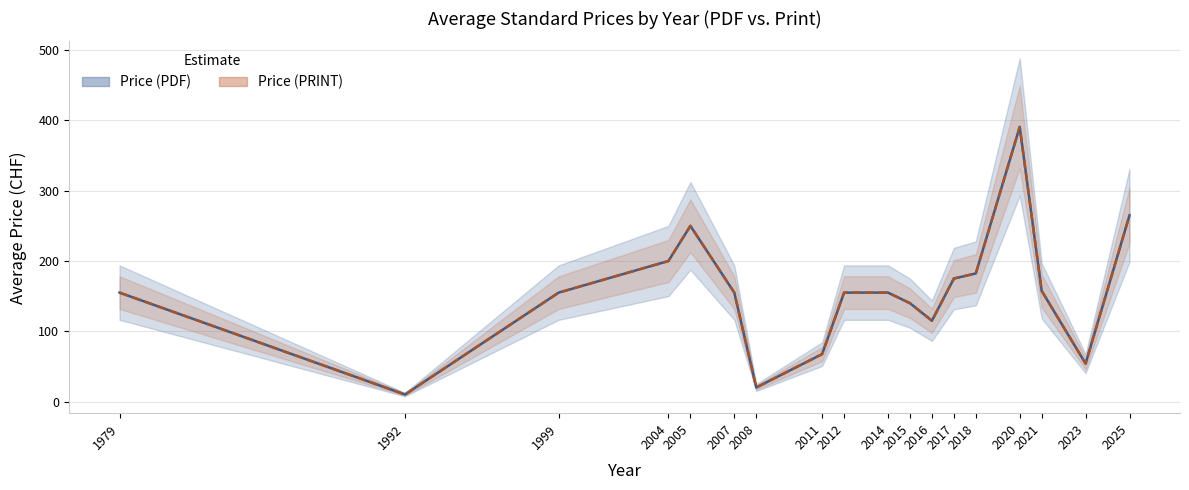

Is it true that Price (PDF) line equals 69.6 at 2016?

False